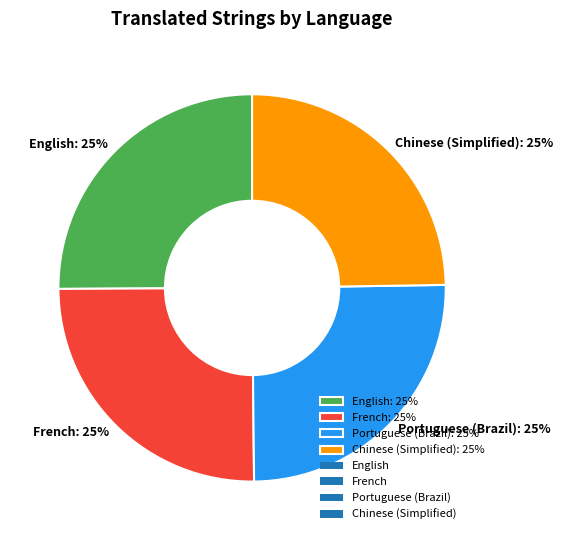

Does any single category account for the majority?

No